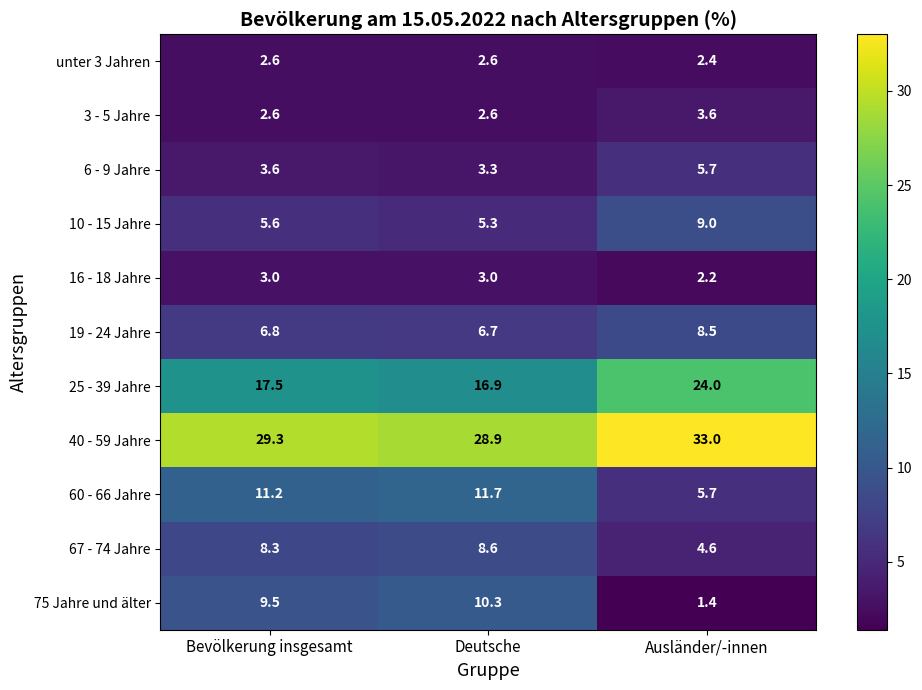

What is the greatest value displayed?

33.0